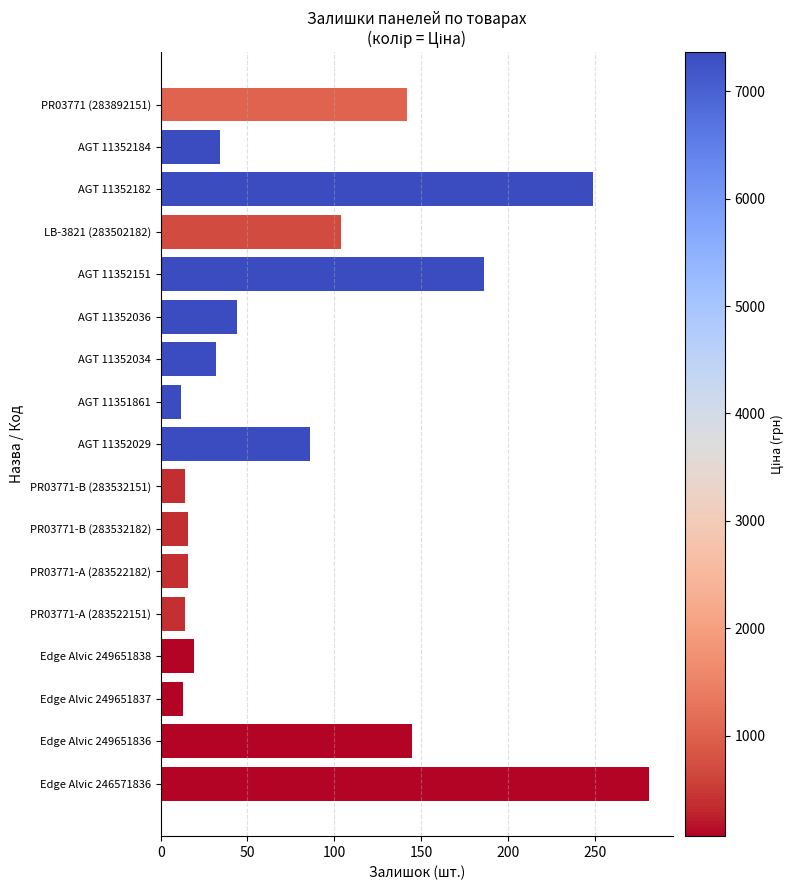

What position from the top is PR03771-A (283522182)?

12